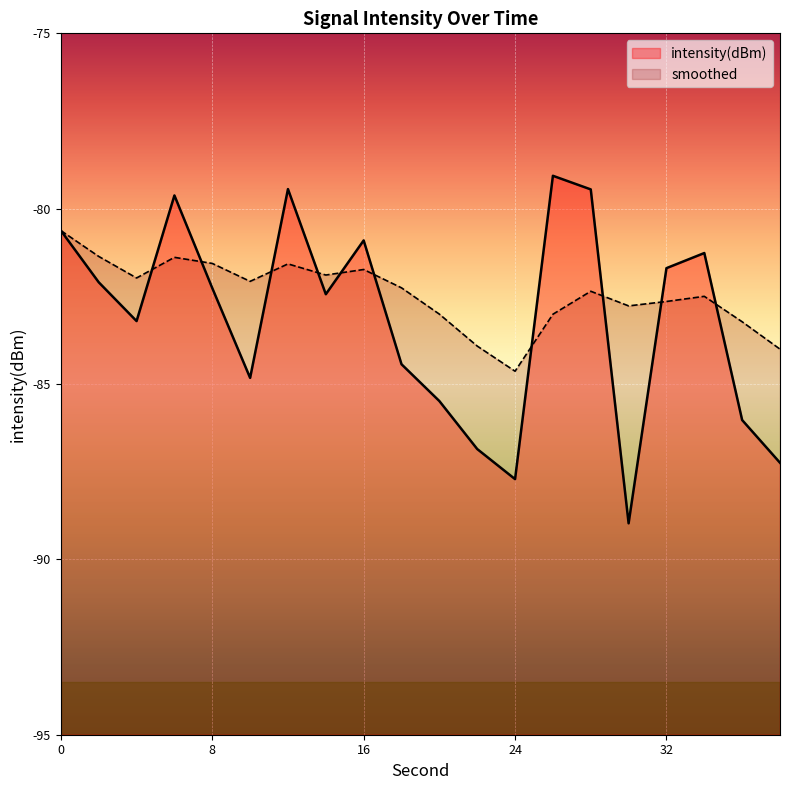

Reading left to right, extract all data points from this chart.

intensity(dBm): 0=-80.6	2=-82.1	4=-83.2	6=-79.6	8=-82.3	10=-84.8	12=-79.4	14=-82.4	16=-80.9	18=-84.4	20=-85.5	22=-86.9	24=-87.7	26=-79.1	28=-79.5	30=-89.0	32=-81.7	34=-81.3	36=-86.0	38=-87.2
smoothed: 0=-80.6	2=-81.4	4=-82.0	6=-81.4	8=-81.6	10=-82.1	12=-81.6	14=-81.9	16=-81.7	18=-82.3	20=-83.0	22=-83.9	24=-84.6	26=-83.0	28=-82.4	30=-82.8	32=-82.6	34=-82.5	36=-83.2	38=-84.0